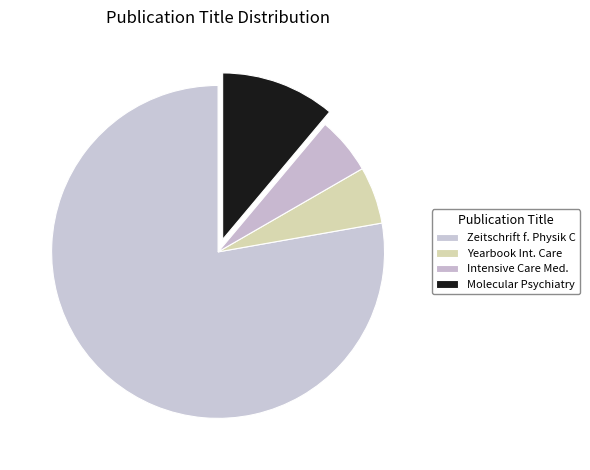

Count the number of slices in the pie.

4